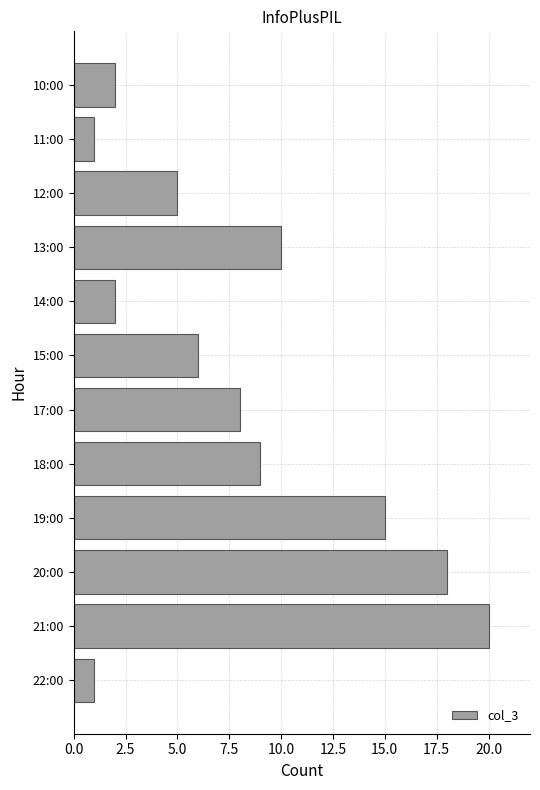

What is the label of the 10th bar from the top?

20:00